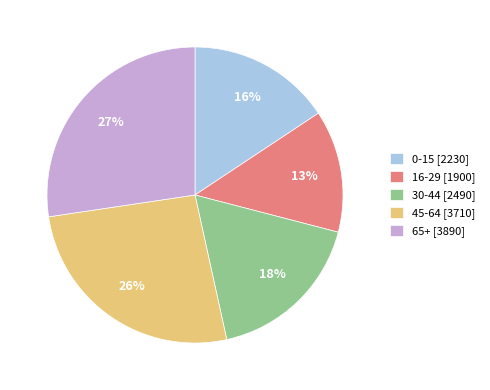

Do 65+ and 45-64 together represent more than half of the pie?

Yes